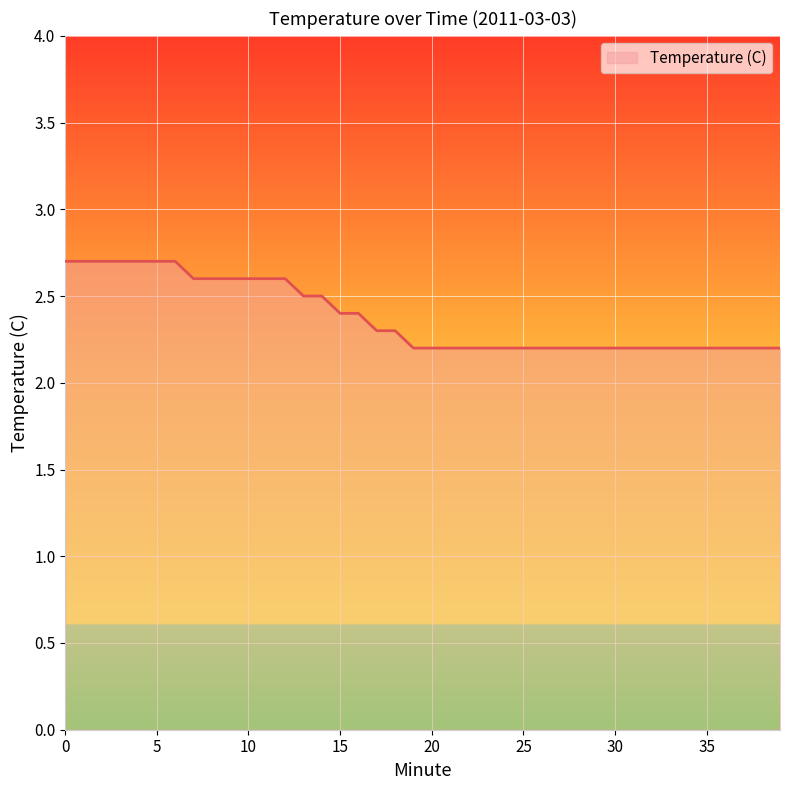

What is the maximum value shown in the chart?

2.7